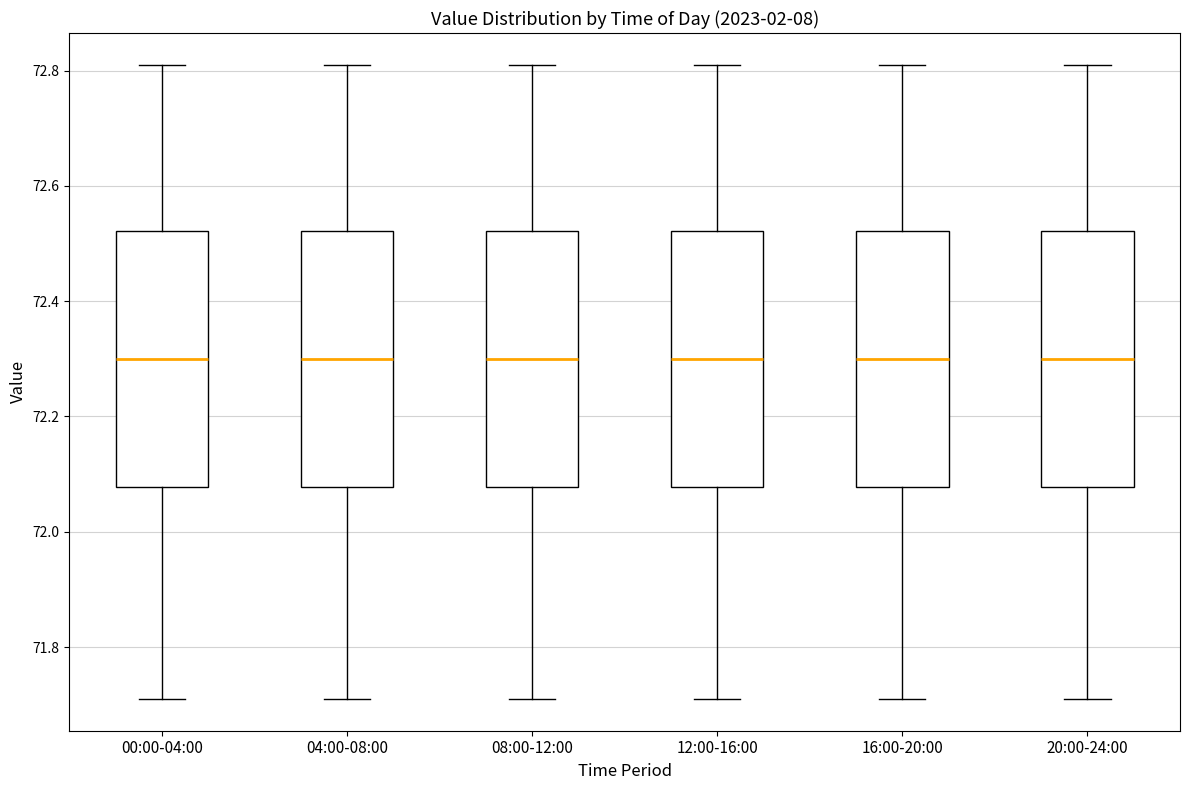

Reading left to right, transcribe this box plot: for each box, give where its median line is, the range the box spans, and where its two whiskers end, as read against the y-axis. The values are not printed on the chart, so give them approximately, as read against the axis.

00:00-04:00: median 72.30, box 72.08 to 72.52, whiskers 71.72 to 72.82
04:00-08:00: median 72.30, box 72.08 to 72.52, whiskers 71.72 to 72.82
08:00-12:00: median 72.30, box 72.08 to 72.52, whiskers 71.72 to 72.82
12:00-16:00: median 72.30, box 72.08 to 72.52, whiskers 71.72 to 72.82
16:00-20:00: median 72.30, box 72.08 to 72.52, whiskers 71.72 to 72.82
20:00-24:00: median 72.30, box 72.08 to 72.52, whiskers 71.72 to 72.82